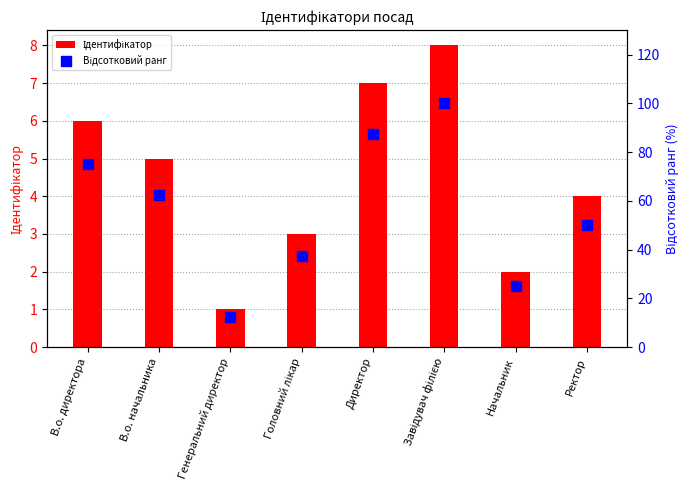

What is the value of the Відсотковий ранг bar at the 7th from the left?

25.0